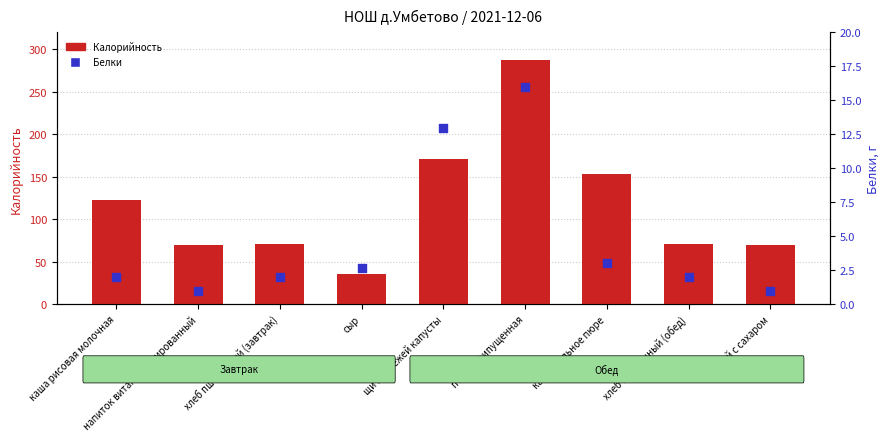

Which series reaches the maximum Y coordinate?

Калорийность